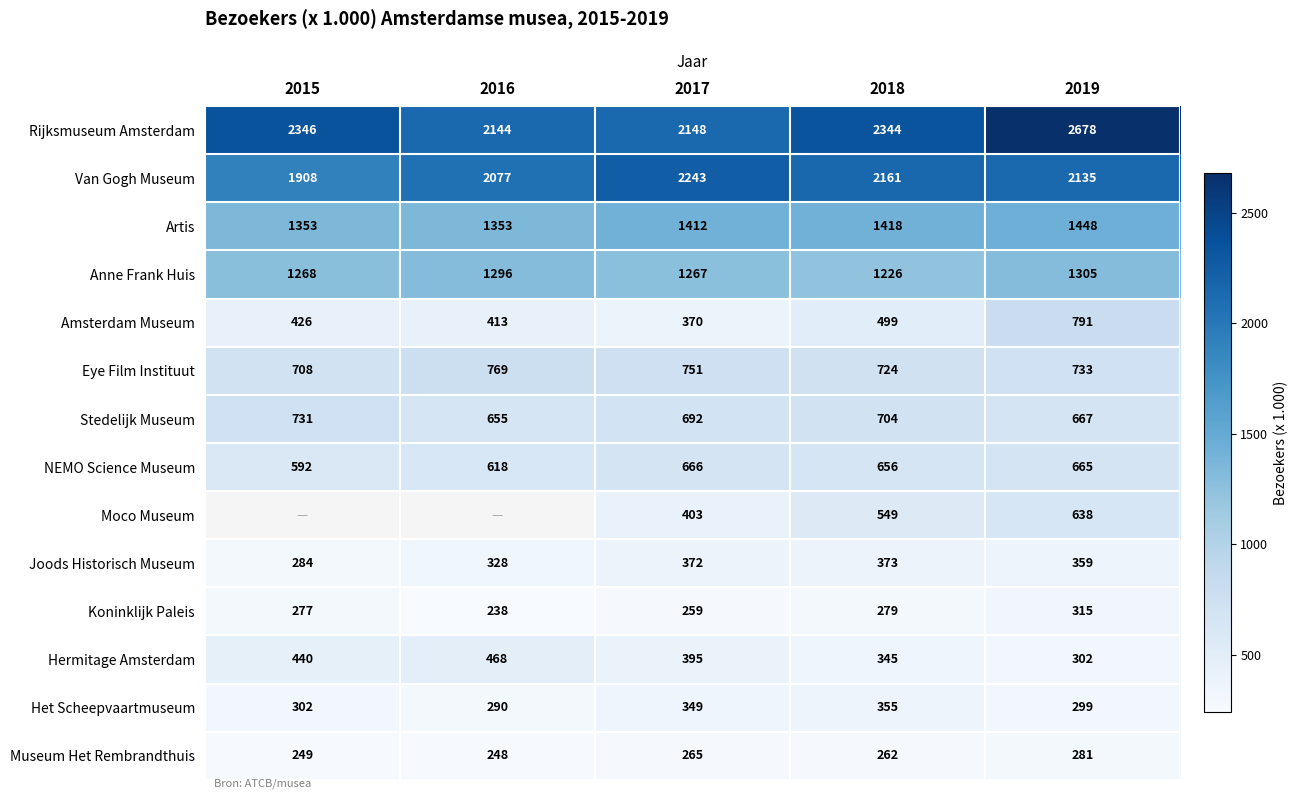

The Het Scheepvaartmuseum series shows 97.6 at 2016. True or false?

False